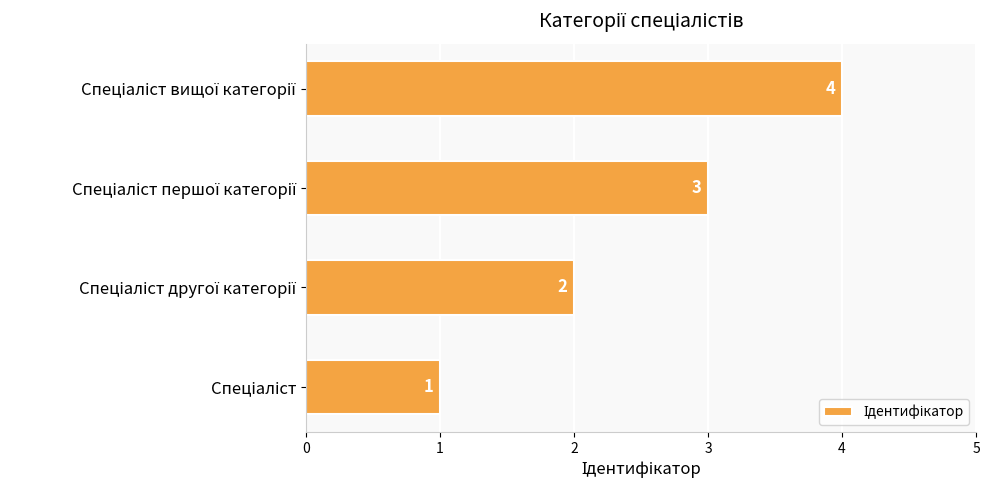

How many values are between 2 and 4?

3